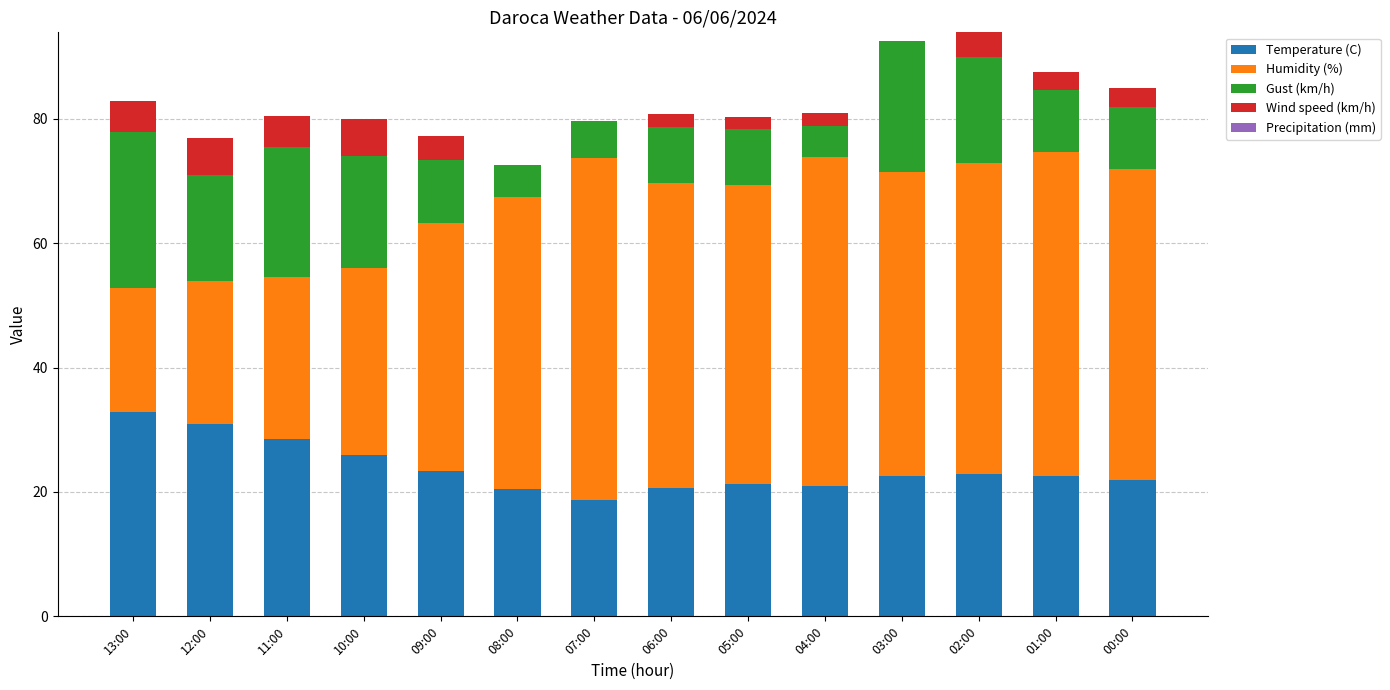

What is the total value across all series at 01:00?

87.6